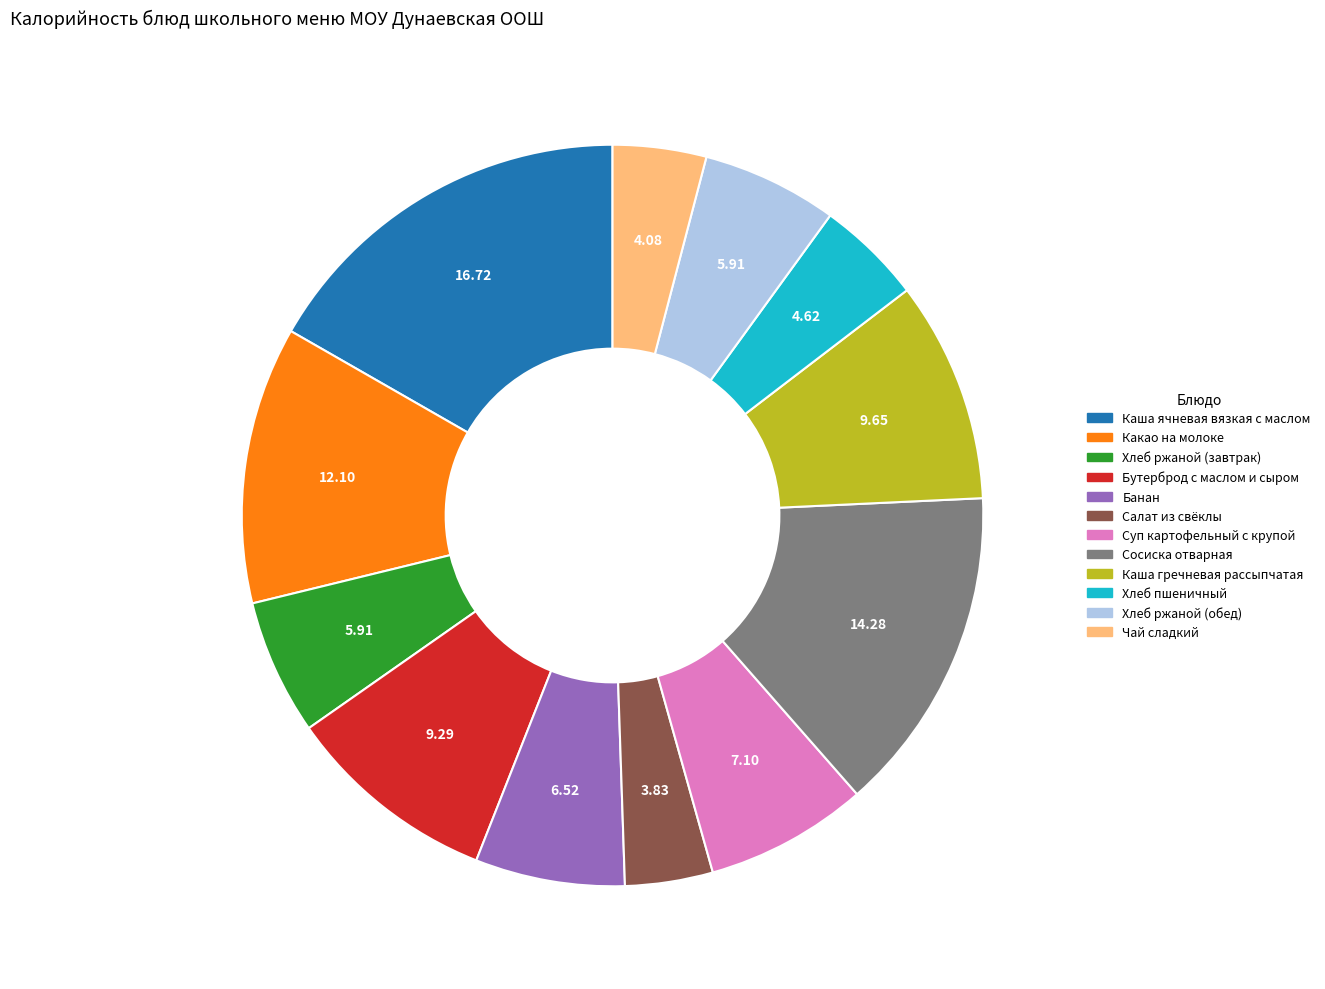

Count the number of slices in the pie.

12